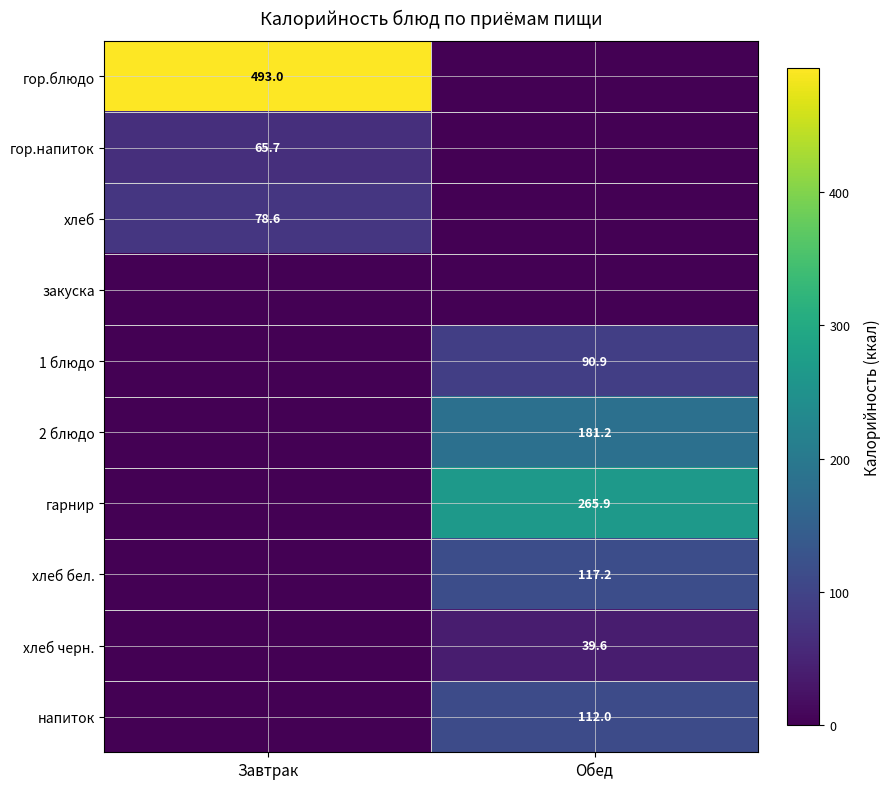

Is it true that напиток equals 112.0 at Обед?

True